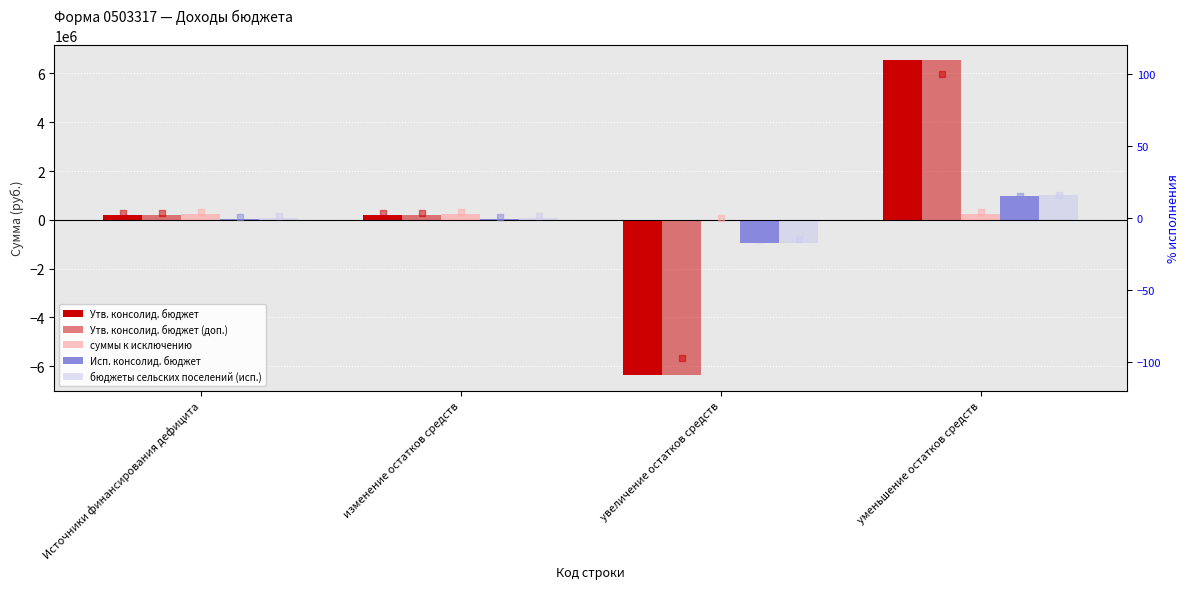

Which series reaches the maximum Y coordinate?

Утв. консолид. бюджет